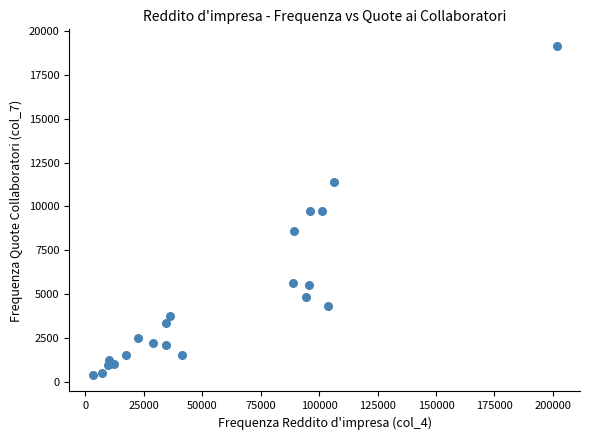

What is the range of Y values (max minus min)?

18791